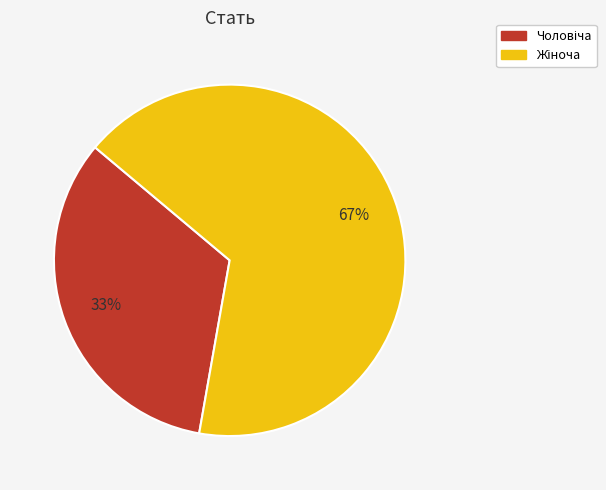

Is there a majority slice in this chart?

Yes